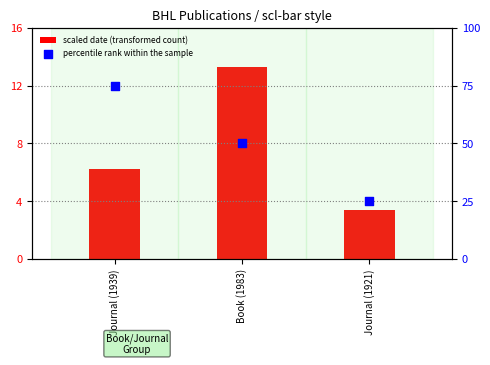

Which series has the largest total across all categories?

percentile rank within the sample